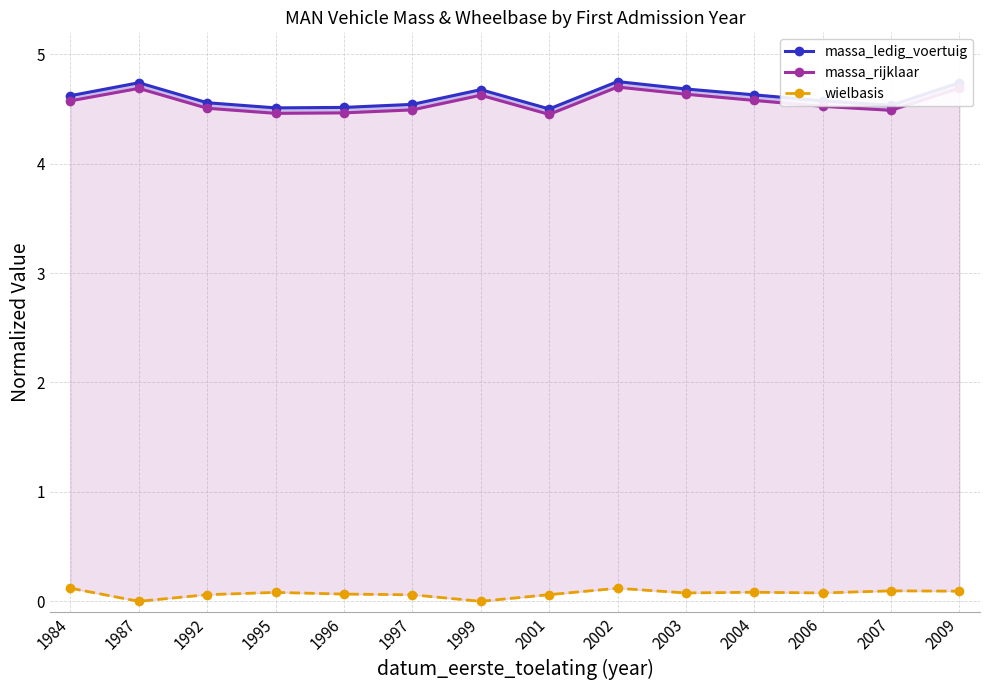

At how many categories does at least one series exceed 3?

14